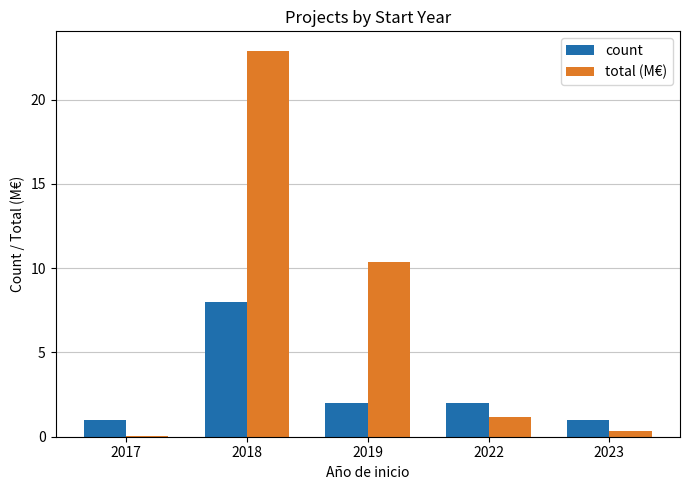

The count series shows 2.0 at 2022. True or false?

True